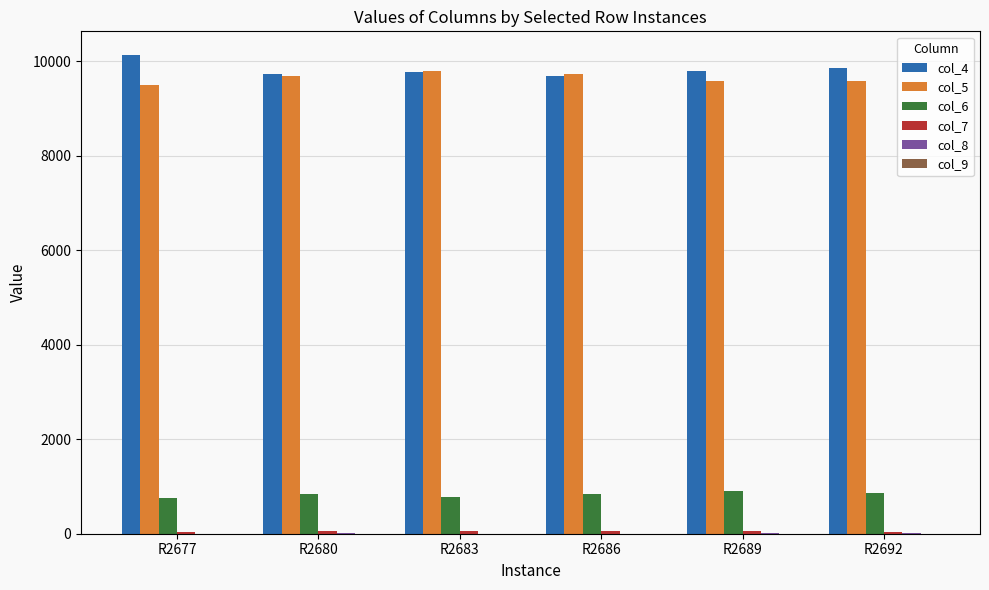

What is the approximate value of col_5 at R2677?

9503